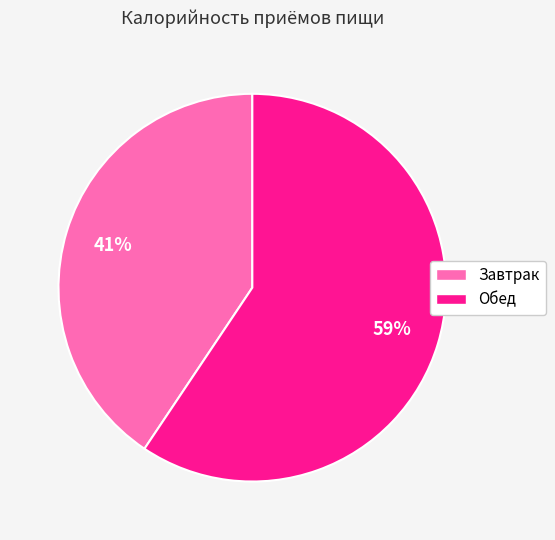

Which has a higher value, Обед or Завтрак?

Обед